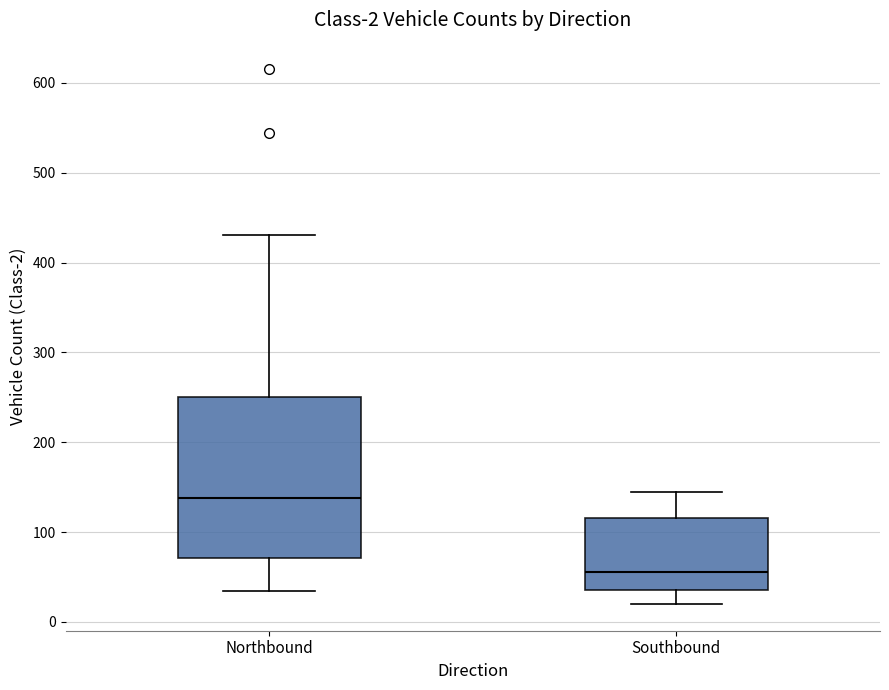

Comparing the boxes themselves (not the whiskers), which one is the tallest?

Northbound